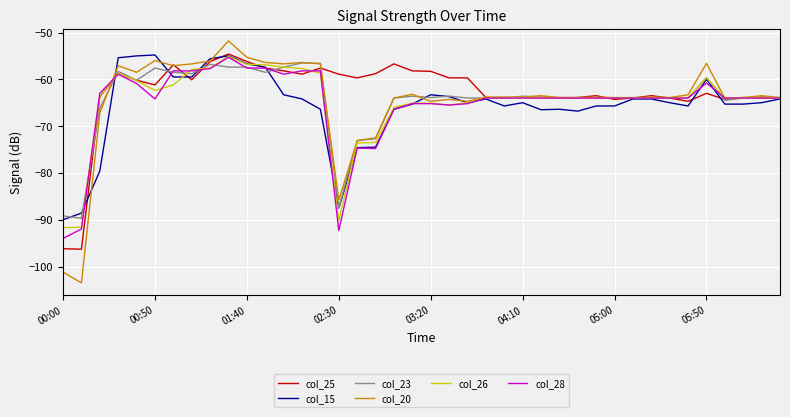

What is the maximum value shown in the chart?

-51.8